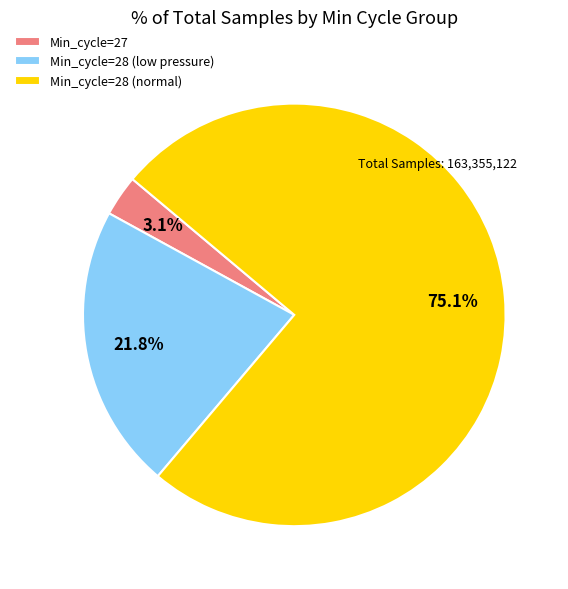

What percentage is NOT represented by Min_cycle=27?

96.9%